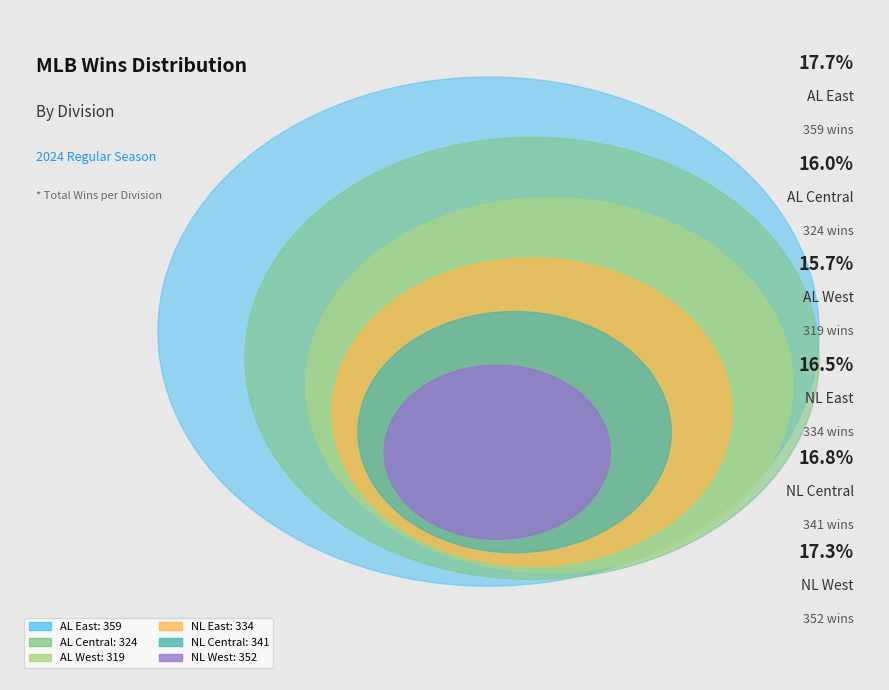

The NL East slice represents 25% of the pie. True or false?

False